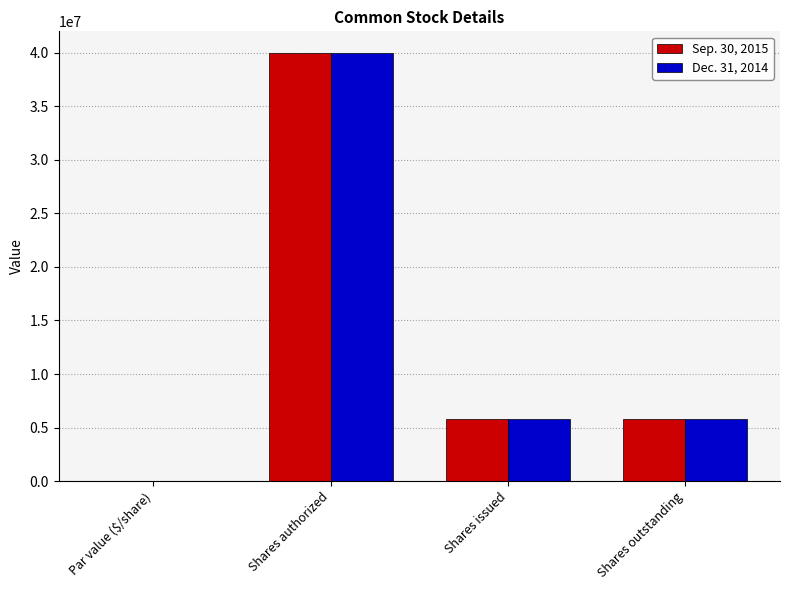

What are all the series names shown in the legend?

Sep. 30, 2015, Dec. 31, 2014